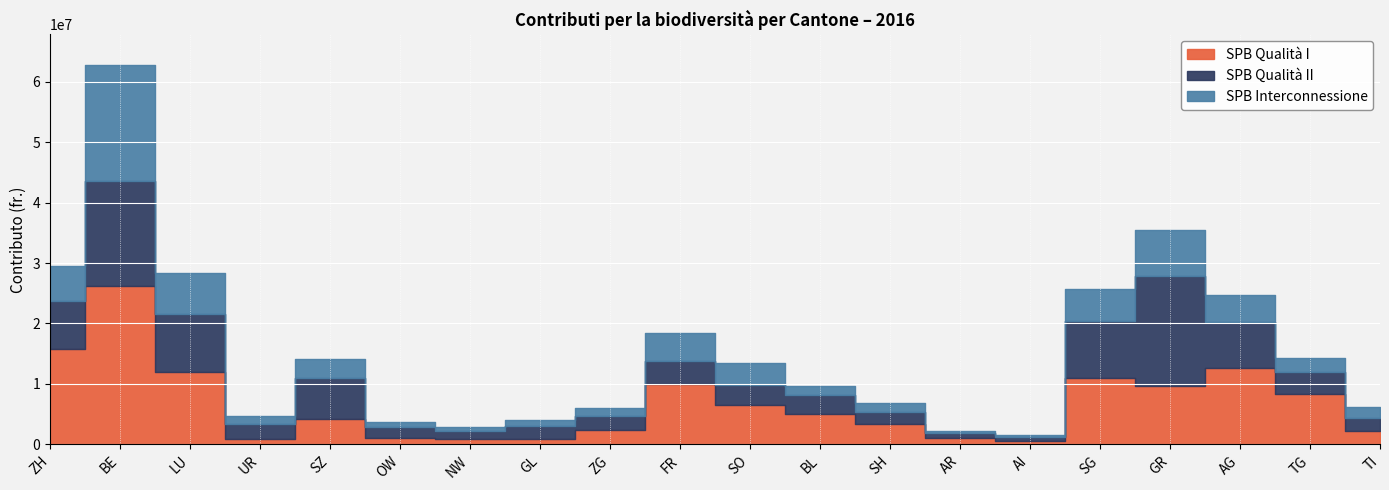

Where is SPB Interconnessione nearest to the value 9758019?

GR